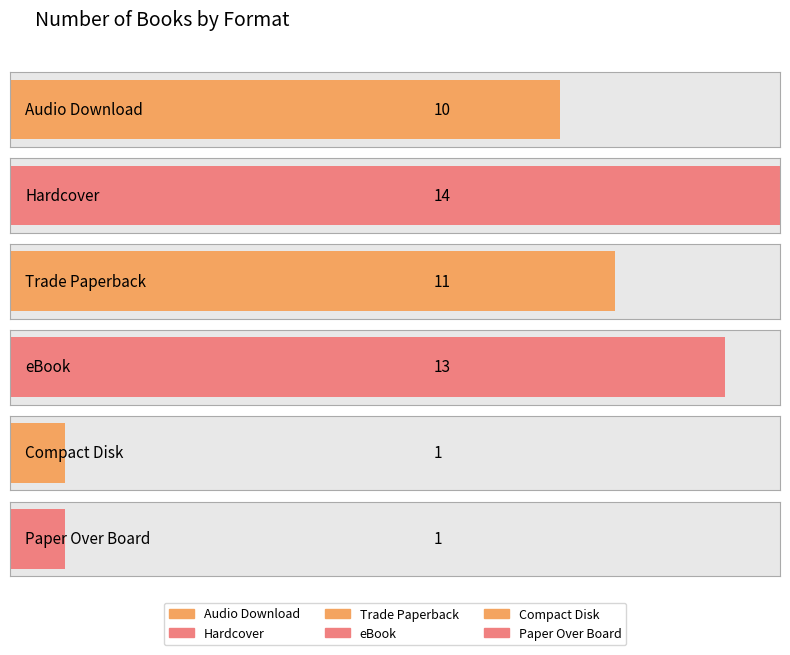

What position from the right is Trade Paperback?

4